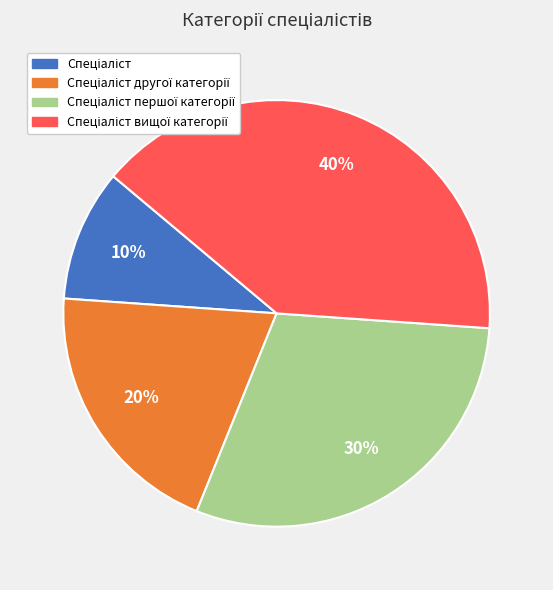

To the nearest percent, what is the average slice percentage?

25%